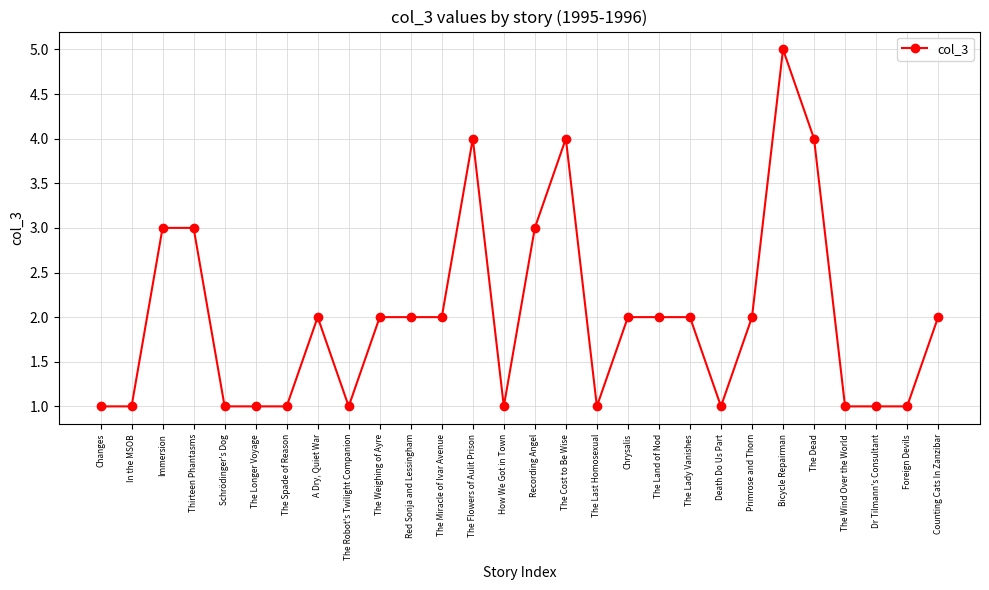

Which category has the highest value across all series?

Bicycle Repairman